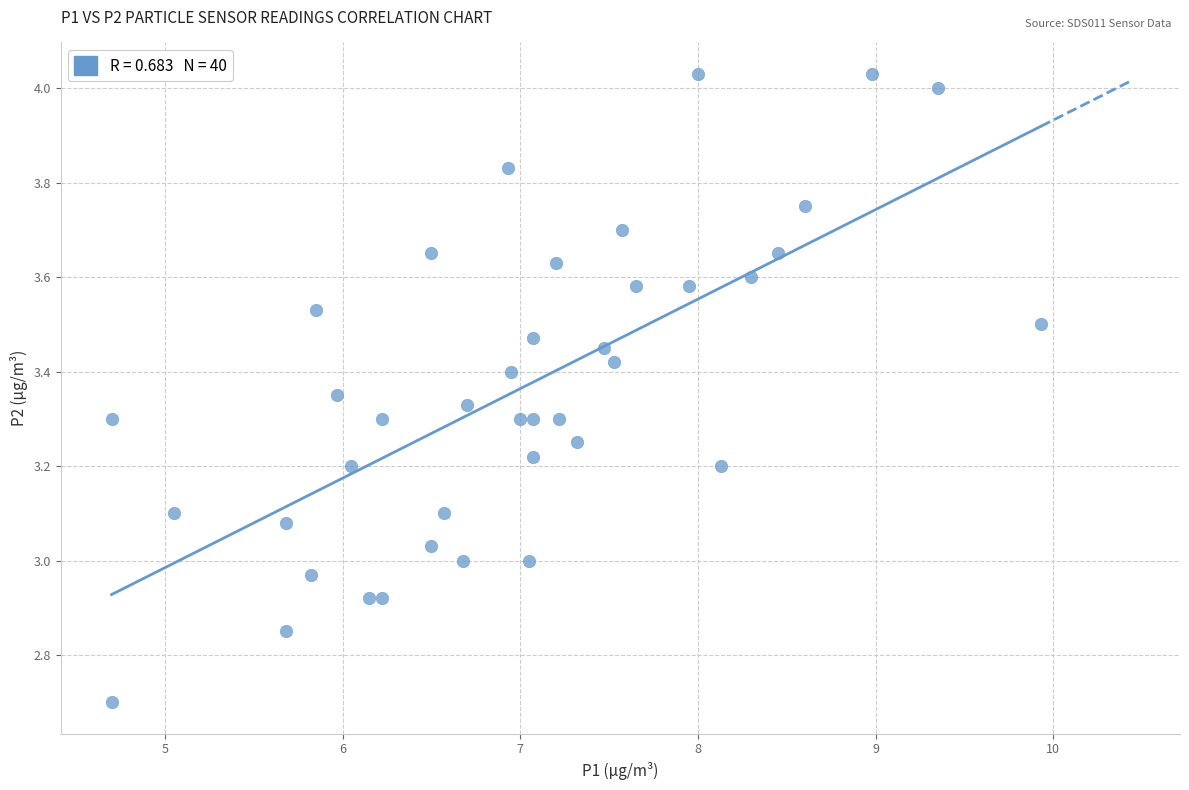

What is the range of X values (max minus min)?

5.2